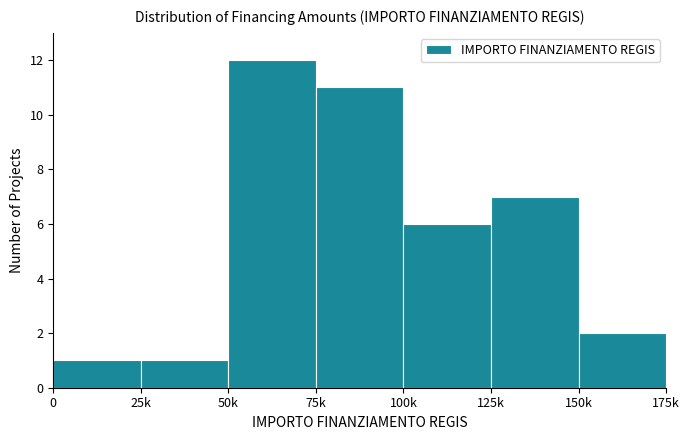

Reading left to right, list all the values displayed in this chart.

0=1	25k=1	50k=12	75k=11	100k=6	125k=7	150k=2